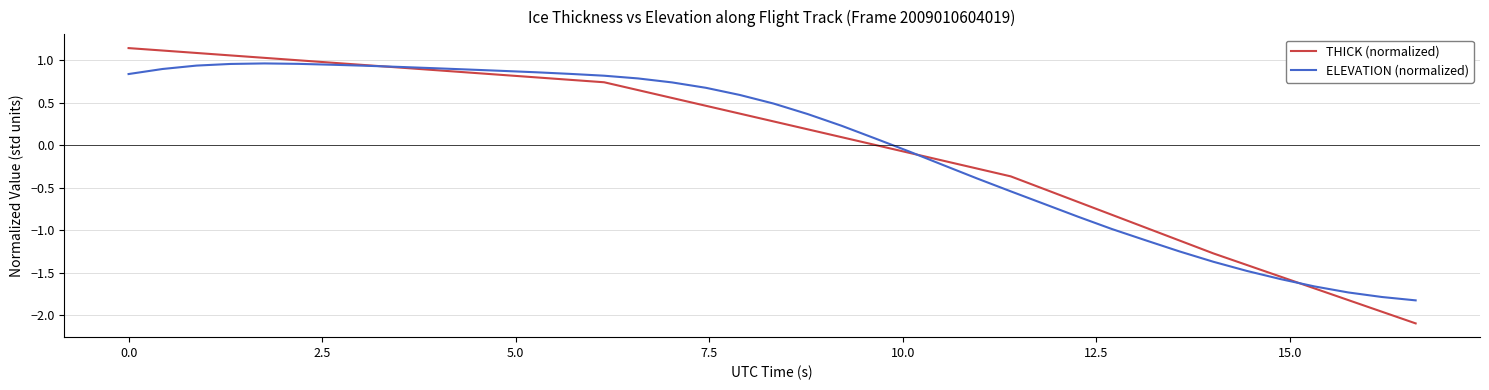

What is the minimum value for ELEVATION (normalized)?

-1.8